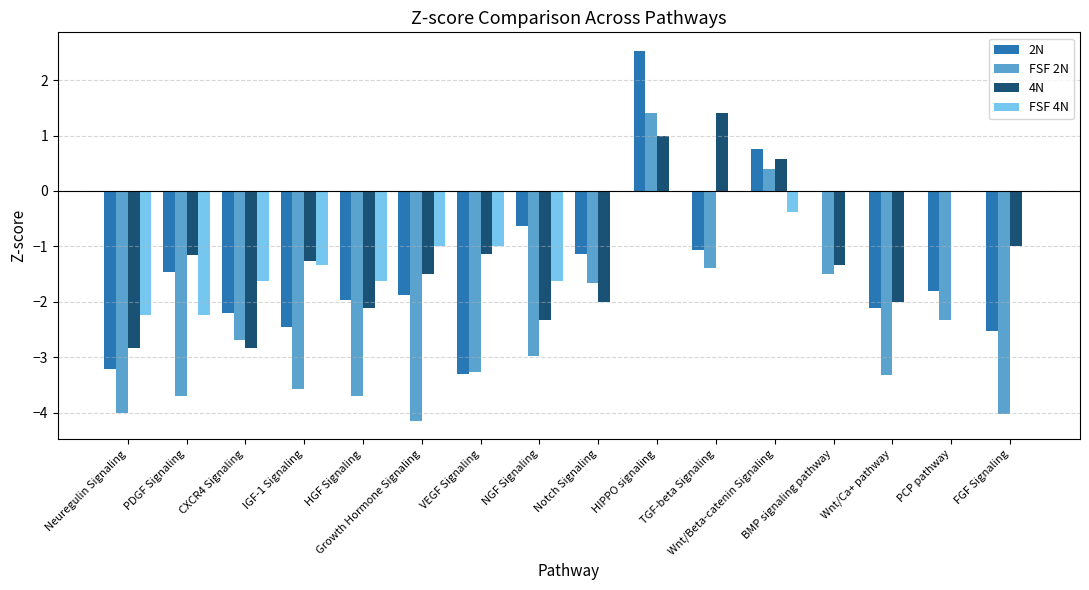

The value of 4N at Growth Hormone Signaling is -1.5. True or false?

True